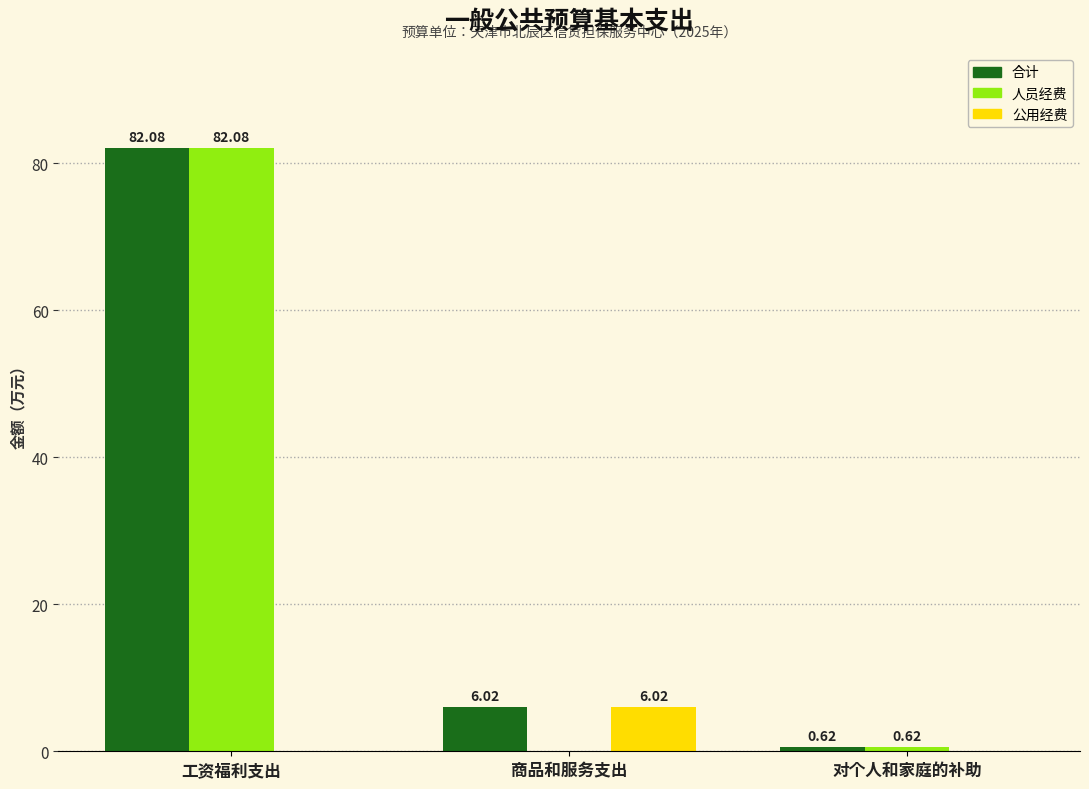

What is the sum of the 合计 values at 对个人和家庭的补助 and 商品和服务支出?

6.6